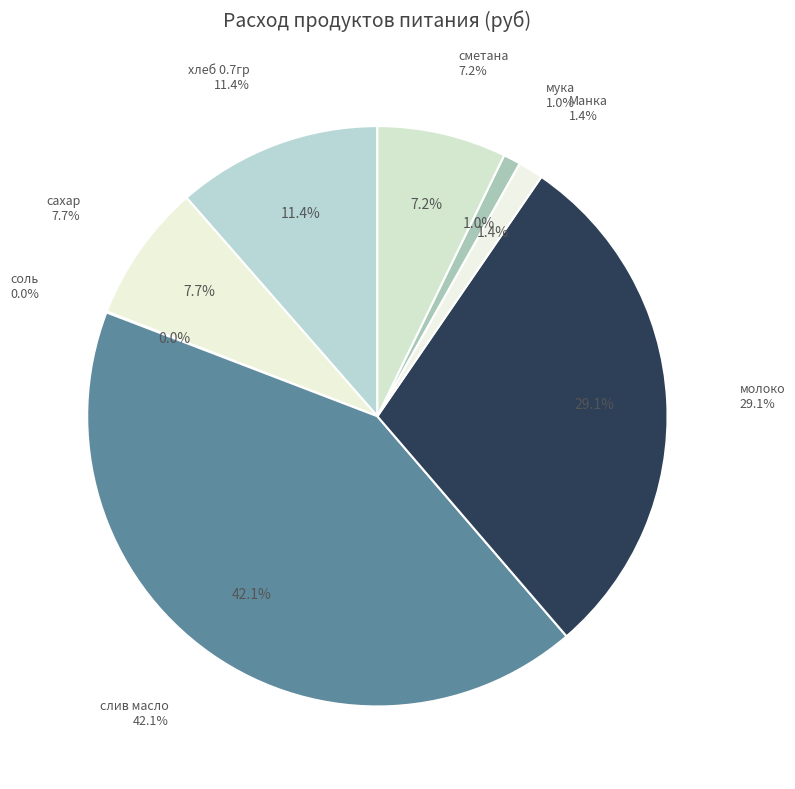

Is it true that слив масло is 48% of the pie?

False